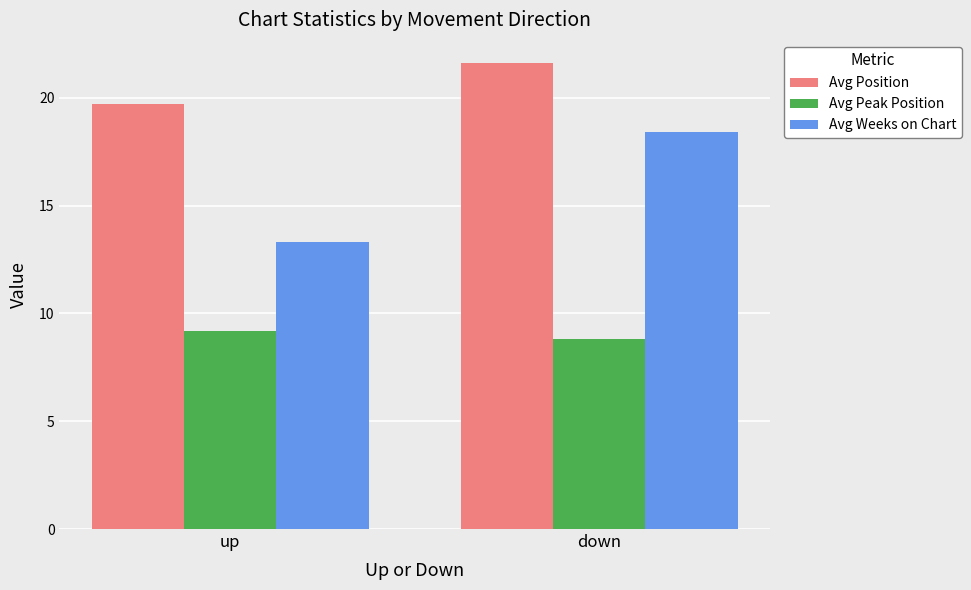

What is the sum of the Avg Position values at down and up?

41.3